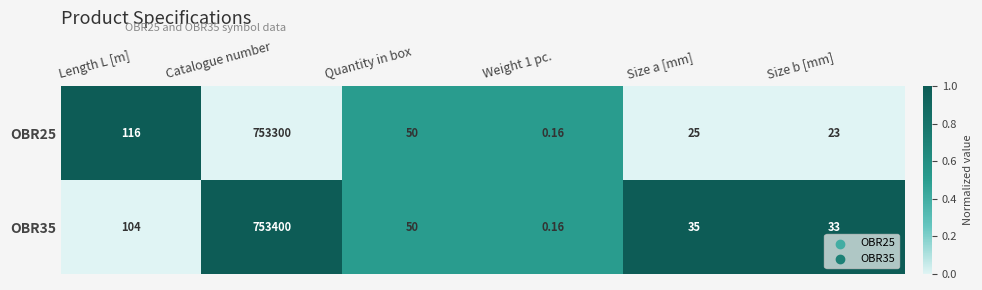

What is the total value across all series at Catalogue number?

1506700.0